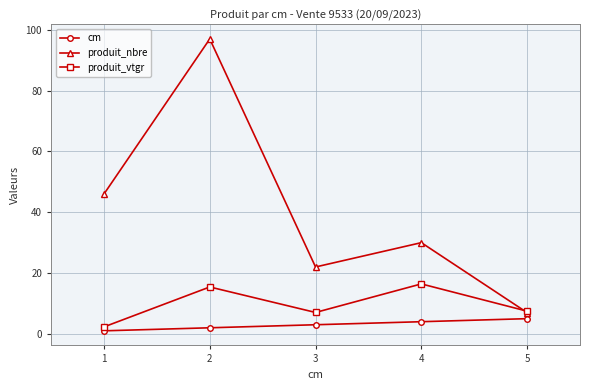

Is this an area chart (filled region under the line)?

No